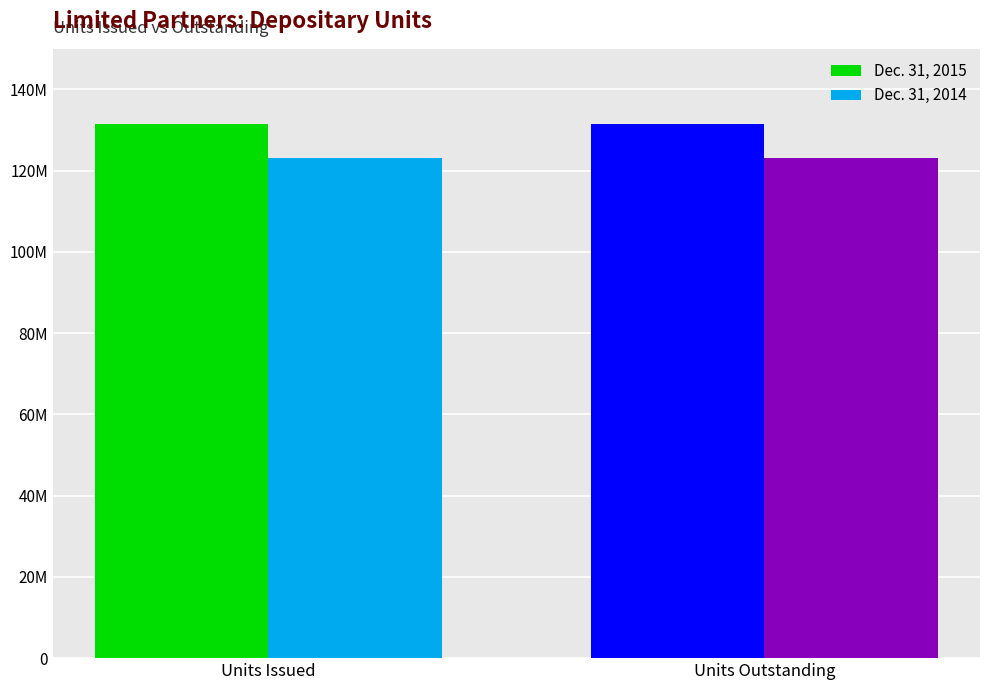

What is the label of the 2nd bar from the left?

Units Outstanding